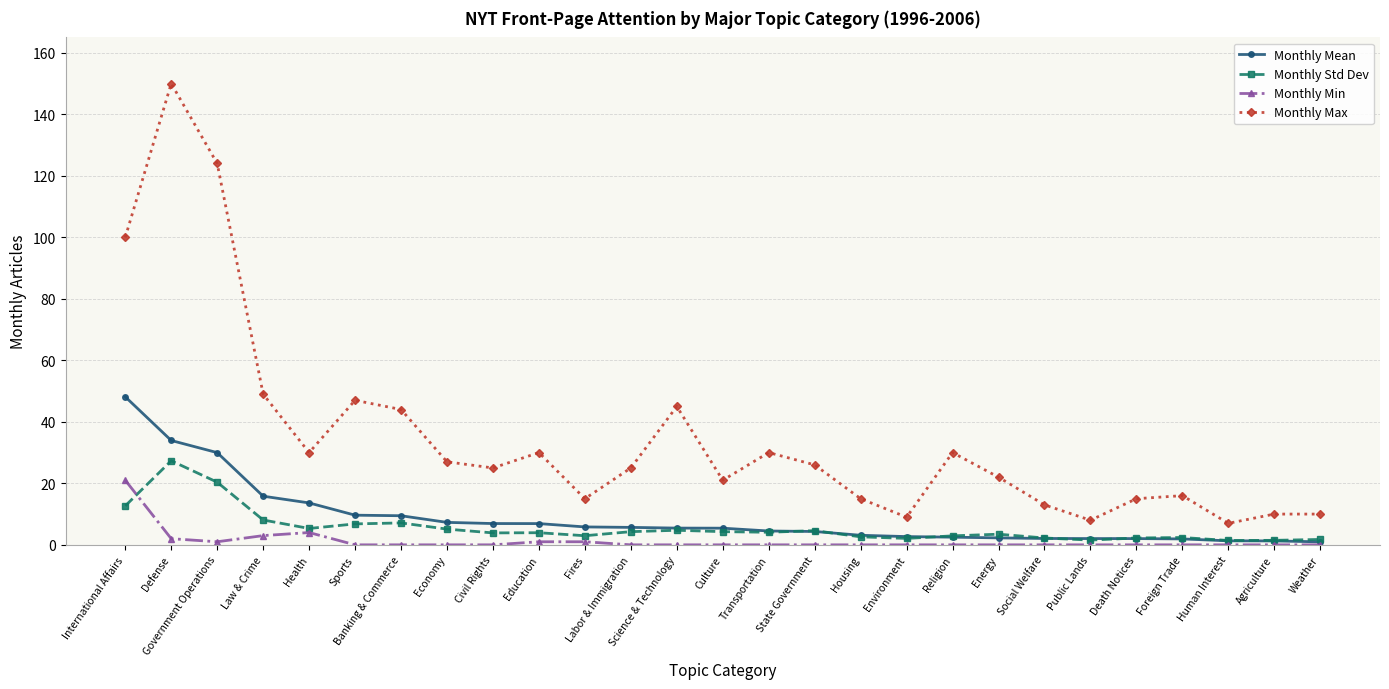

What is the label of the 17th point from the left?

Housing